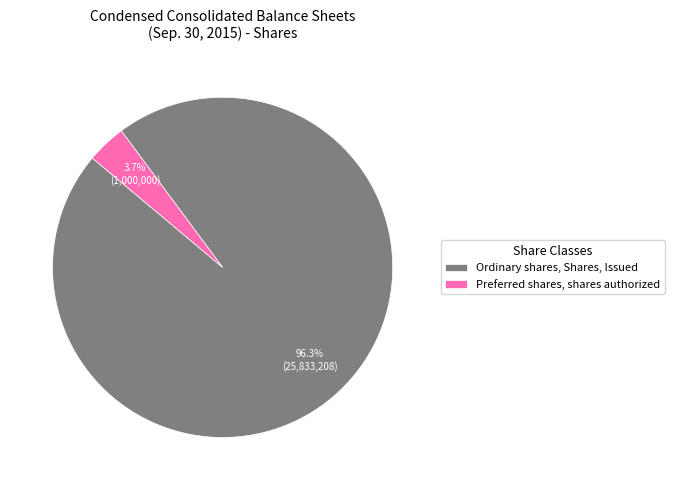

What percentage do Ordinary shares, Shares, Issued and Preferred shares, shares authorized together represent?

100.0%